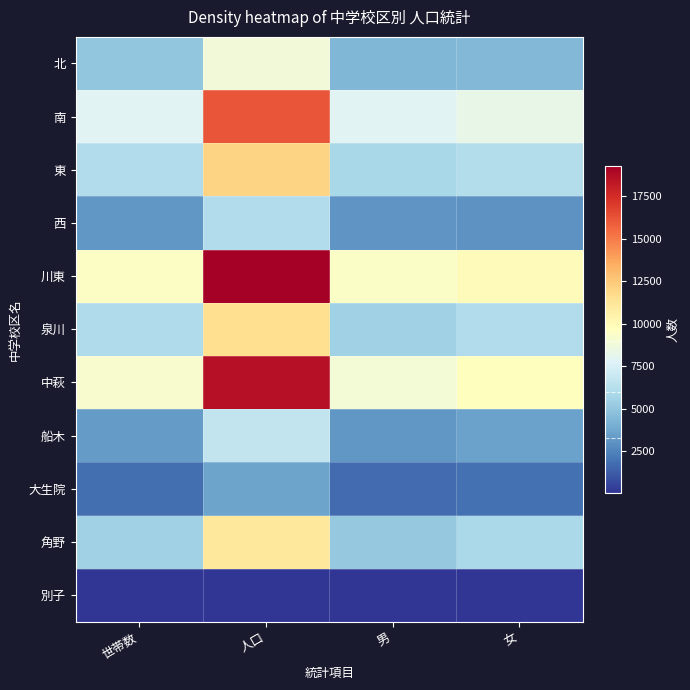

Reading left to right, what are all the values shown in this chart?

北: 世帯数=5008	人口=8817	男=4342	女=4475
南: 世帯数=7920	人口=16193	男=7940	女=8253
東: 世帯数=6123	人口=12029	男=5829	女=6200
西: 世帯数=3135	人口=6117	男=3063	女=3054
川東: 世帯数=9471	人口=19291	男=9425	女=9866
泉川: 世帯数=6049	人口=11582	男=5502	女=6080
中萩: 世帯数=9168	人口=18570	男=8857	女=9713
船木: 世帯数=3321	人口=6682	男=3149	女=3533
大生院: 世帯数=1792	人口=3623	男=1738	女=1885
角野: 世帯数=5492	人口=11059	男=5161	女=5898
別子: 世帯数=71	人口=107	男=52	女=55